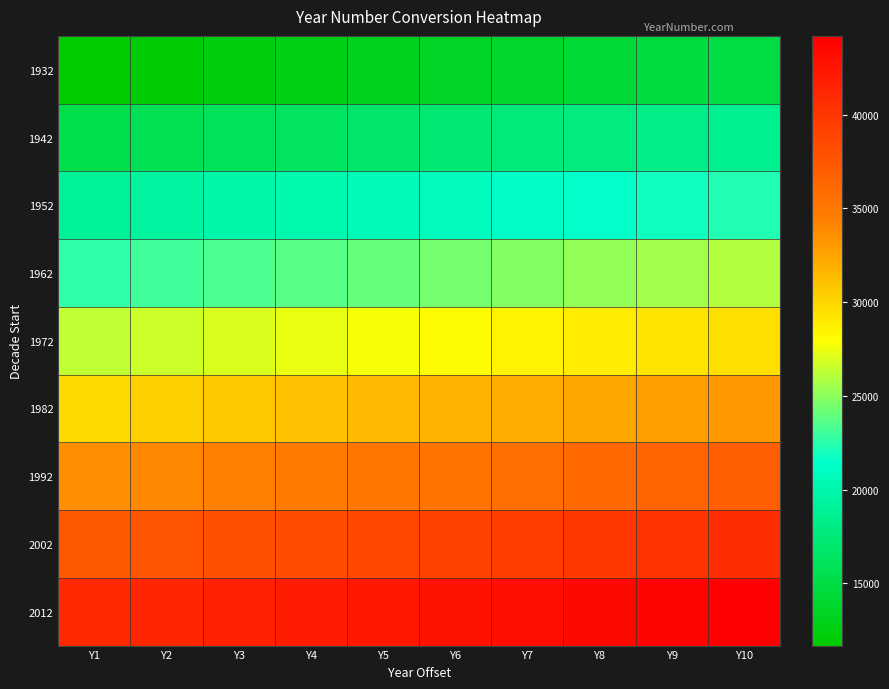

Reading left to right, what are all the values shown in this chart?

1932: Y1=11689	Y2=12055	Y3=12420	Y4=12785	Y5=13150	Y6=13516	Y7=13881	Y8=14246	Y9=14611	Y10=14977
1942: Y1=15342	Y2=15707	Y3=16072	Y4=16438	Y5=16803	Y6=17168	Y7=17533	Y8=17899	Y9=18264	Y10=18629
1952: Y1=18994	Y2=19360	Y3=19725	Y4=20090	Y5=20455	Y6=20821	Y7=21186	Y8=21551	Y9=21916	Y10=22282
1962: Y1=22647	Y2=23012	Y3=23377	Y4=23743	Y5=24108	Y6=24473	Y7=24838	Y8=25204	Y9=25569	Y10=25934
1972: Y1=26299	Y2=26665	Y3=27030	Y4=27395	Y5=27760	Y6=28126	Y7=28491	Y8=28856	Y9=29221	Y10=29587
1982: Y1=29952	Y2=30317	Y3=30682	Y4=31048	Y5=31413	Y6=31778	Y7=32143	Y8=32509	Y9=32874	Y10=33239
1992: Y1=33604	Y2=33970	Y3=34335	Y4=34700	Y5=35065	Y6=35431	Y7=35796	Y8=36161	Y9=36526	Y10=36892
2002: Y1=37257	Y2=37622	Y3=37987	Y4=38353	Y5=38718	Y6=39083	Y7=39448	Y8=39814	Y9=40179	Y10=40544
2012: Y1=40909	Y2=41275	Y3=41640	Y4=42005	Y5=42370	Y6=42736	Y7=43101	Y8=43466	Y9=43831	Y10=44197